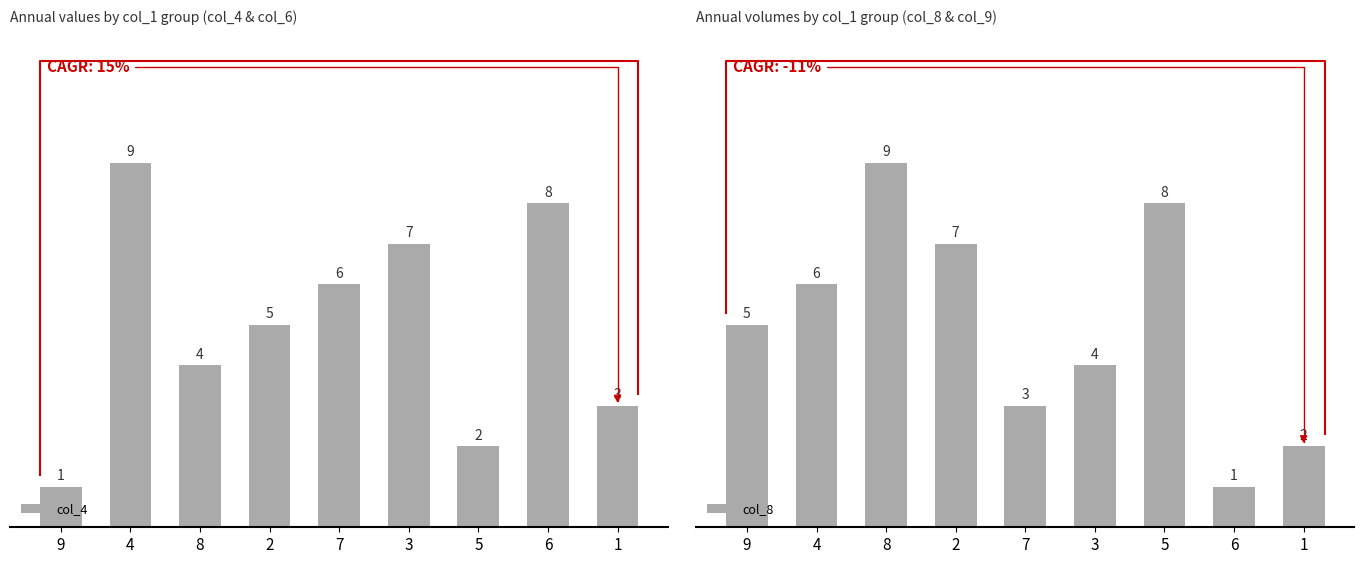

The value of col_8 at 1 is 3. True or false?

False